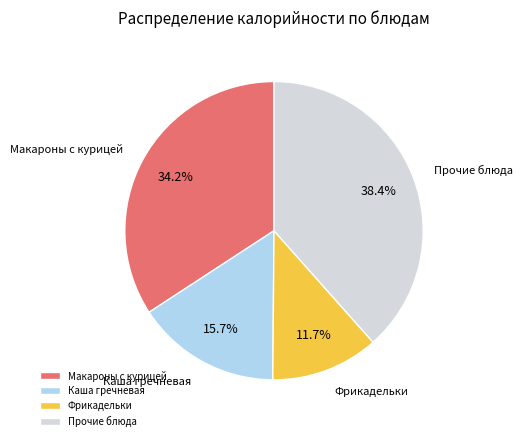

Is Фрикадельки the majority of the pie?

No